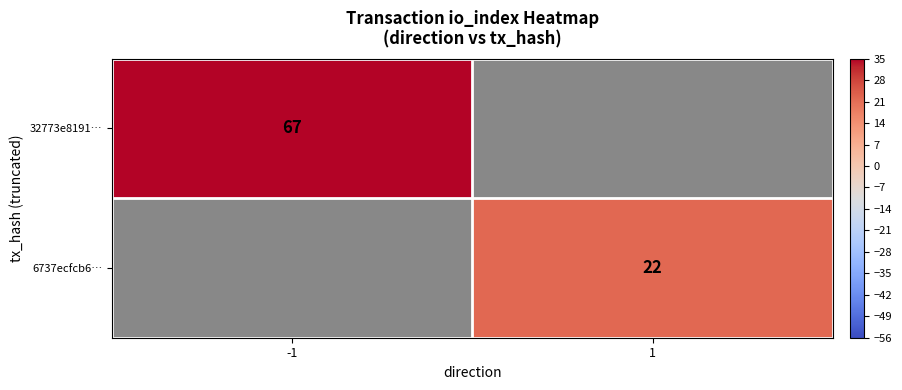

How many distinct data groups are displayed?

2